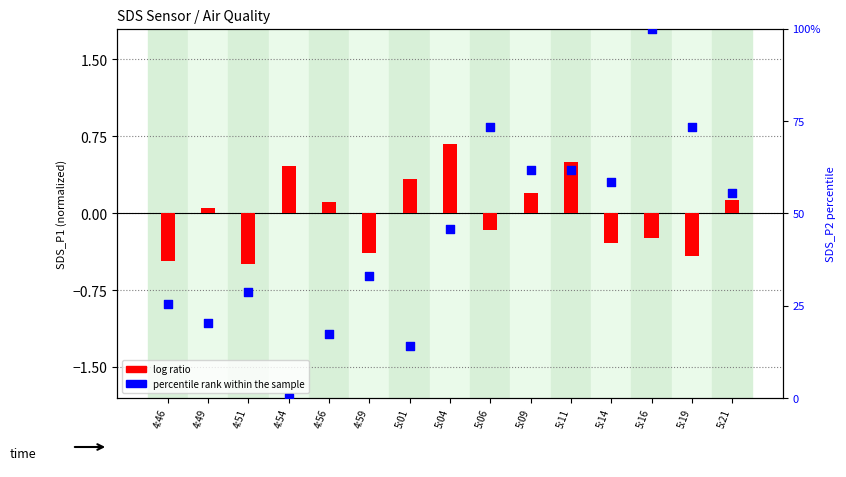

Which series contains the highest Y value?

percentile rank within the sample